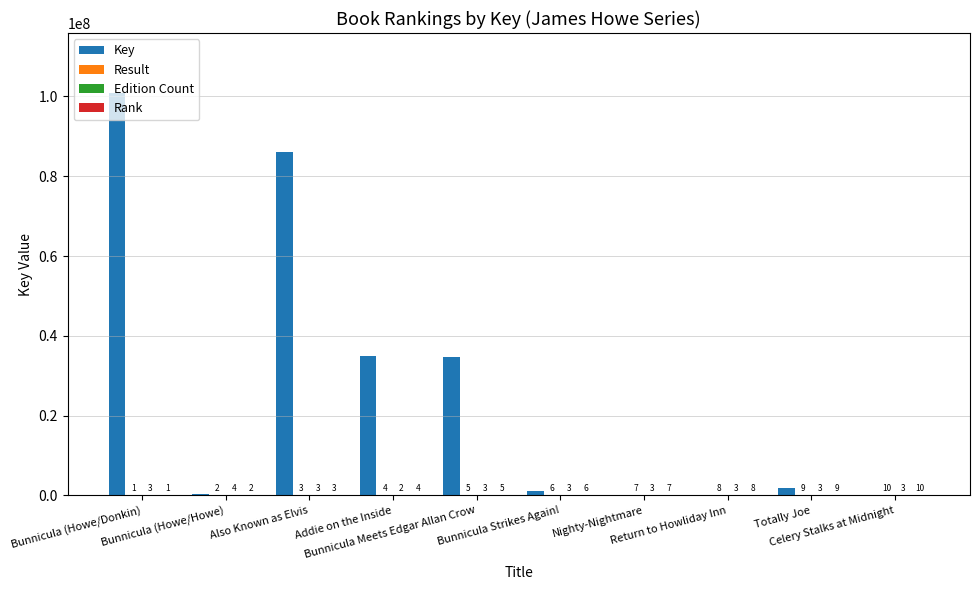

How many data points does each series have?

10